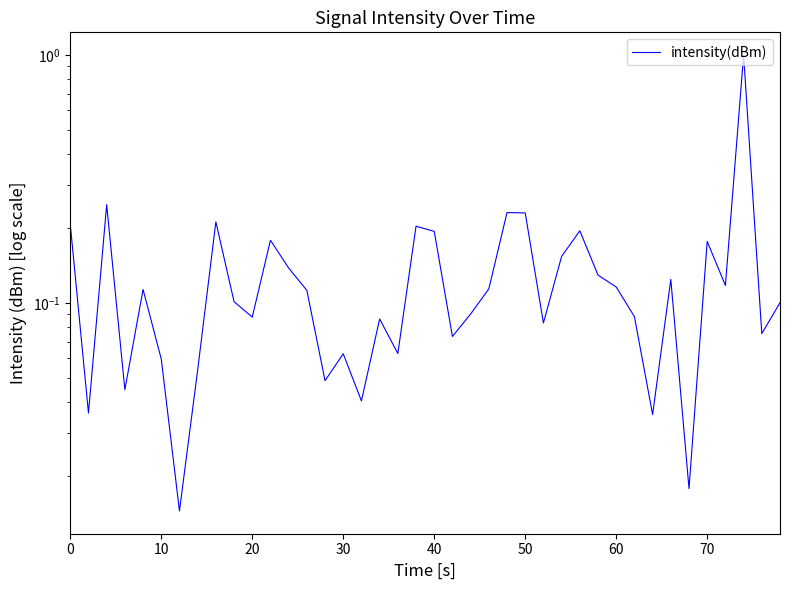

What is the average value?

0.1